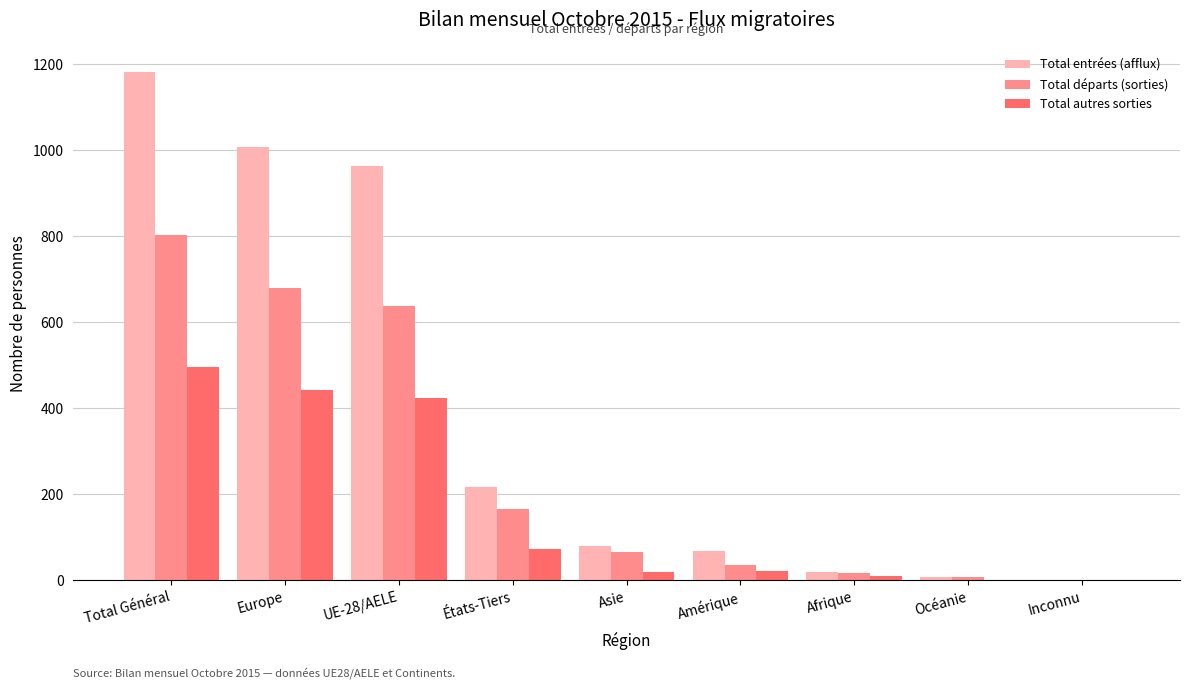

What is the sum of all Total départs (sorties) values?

2412